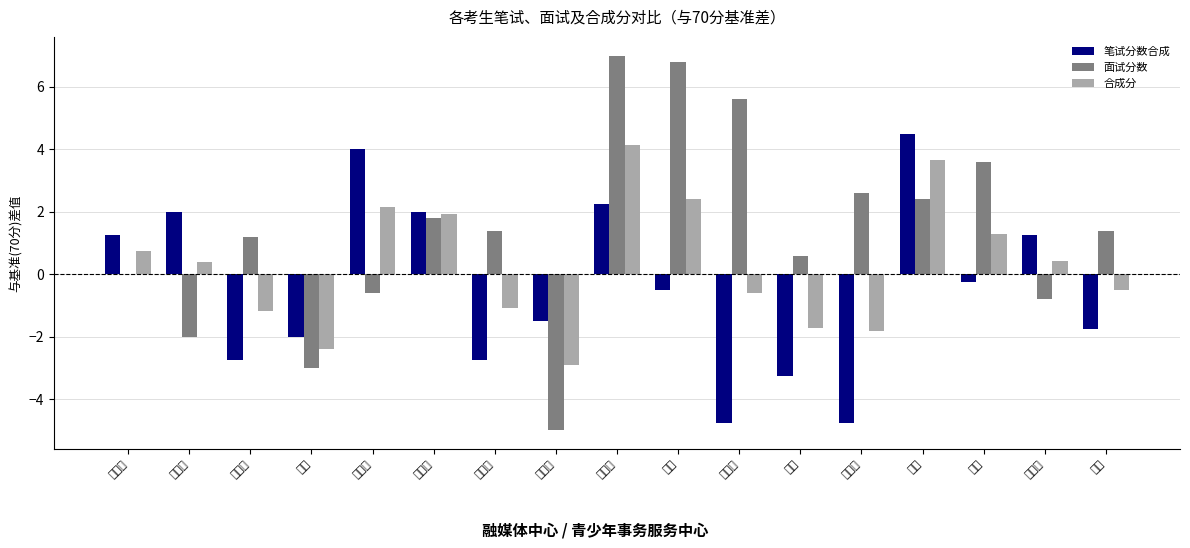

Which series has the largest total across all categories?

面试分数